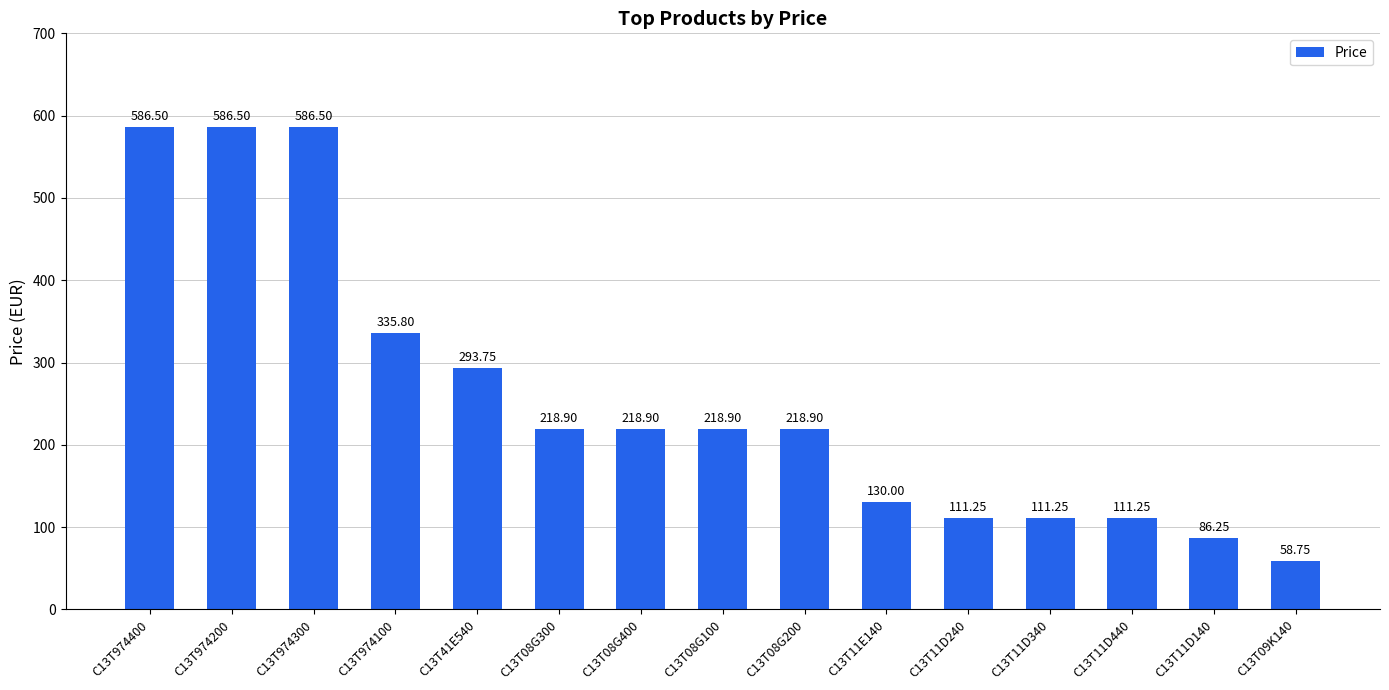

Between C13T09K140 and C13T974400, which is larger?

C13T974400